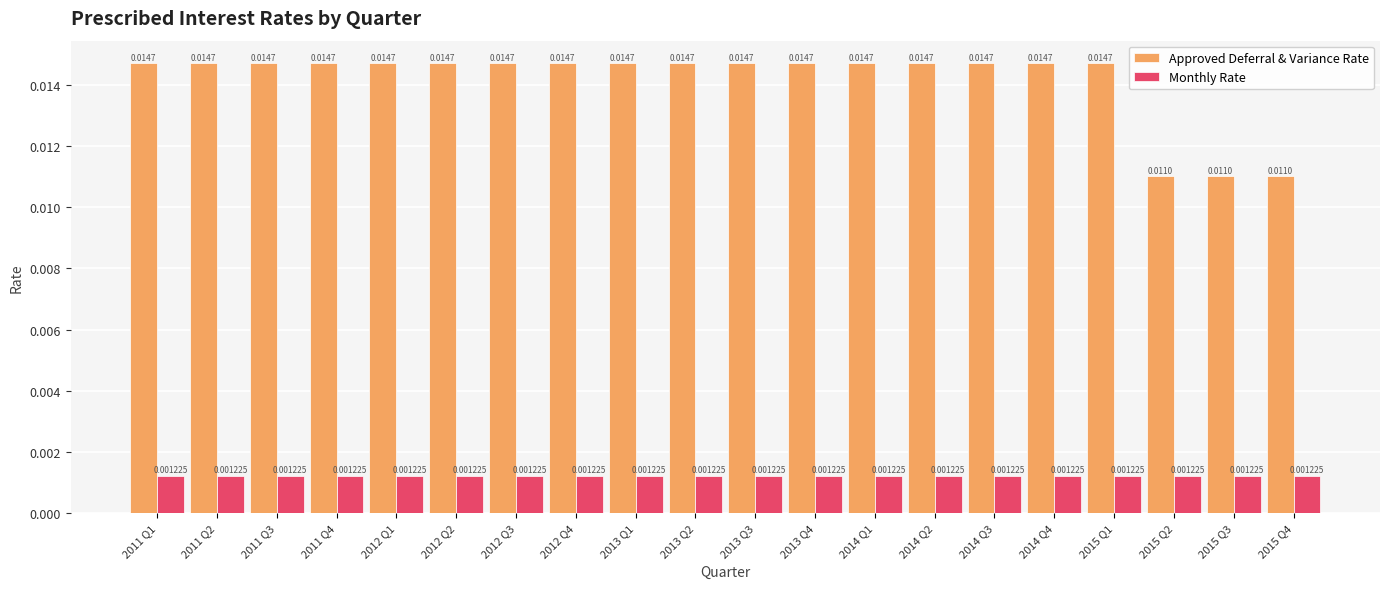

How many distinct data groups are displayed?

2